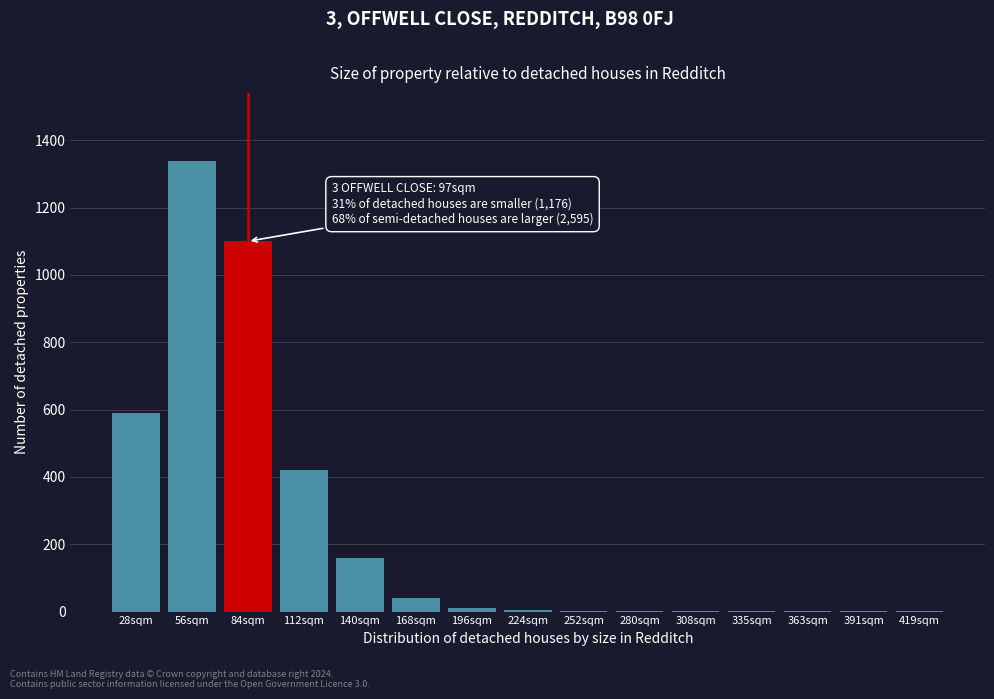

True or false: the data shows 2 at 280sqm.

True